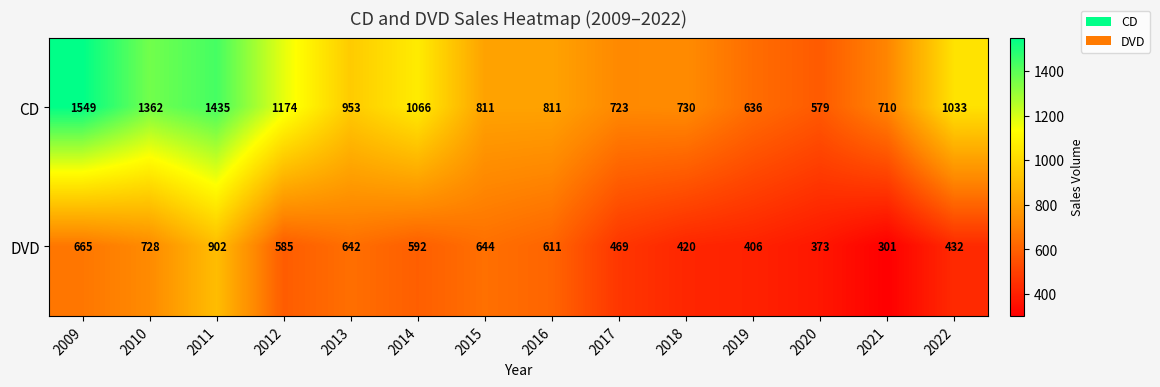

What is the spread (max minus min) of values at 2013?

311